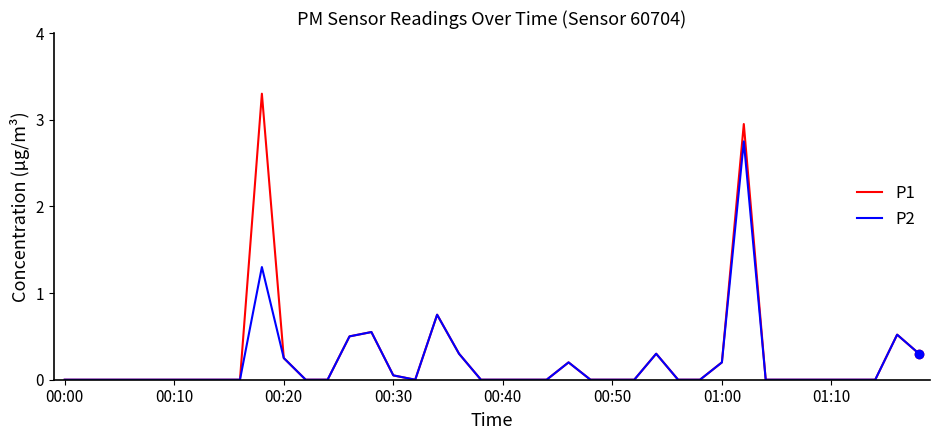

List the series in order of their peak value, lowest first.

P2, P1